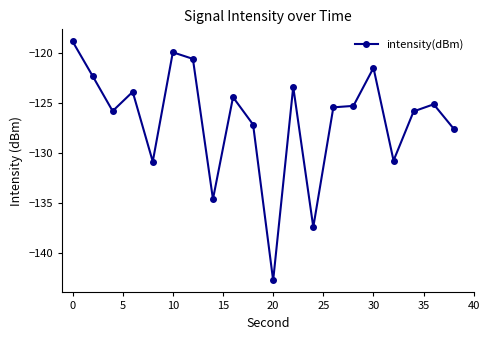

True or false: the data has more than 0 interior local peaks.

True